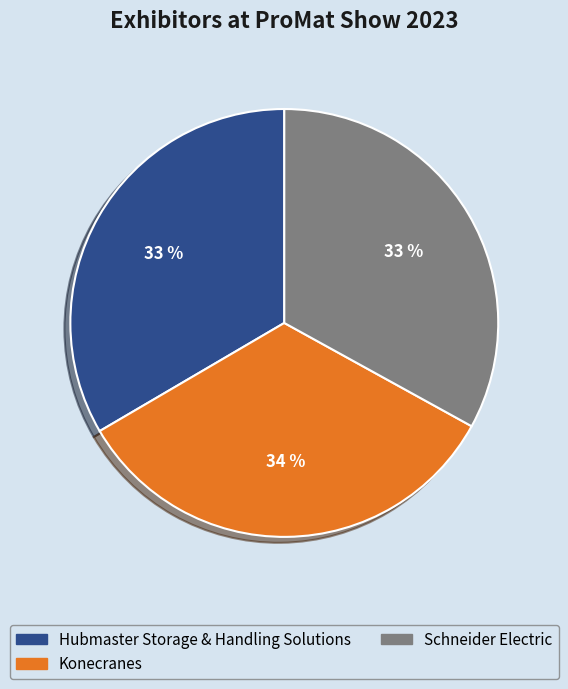

What is the ratio of the value at Schneider Electric to the value at Hubmaster Storage & Handling Solutions?

1.0